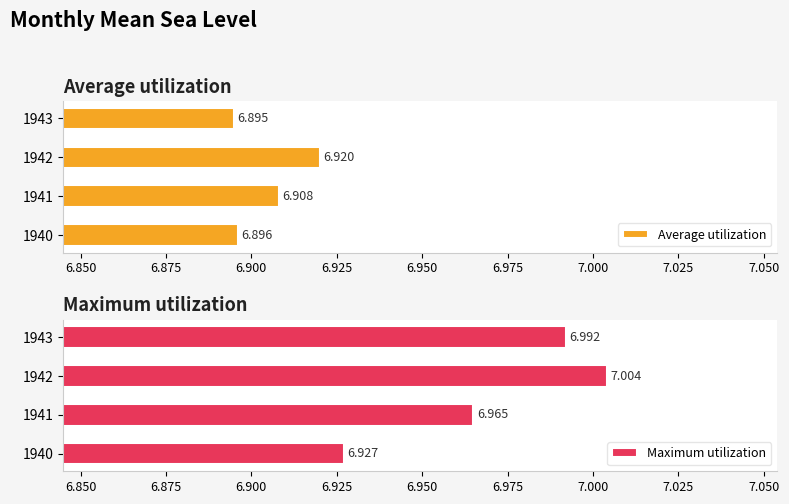

How many data points does each series have?

4